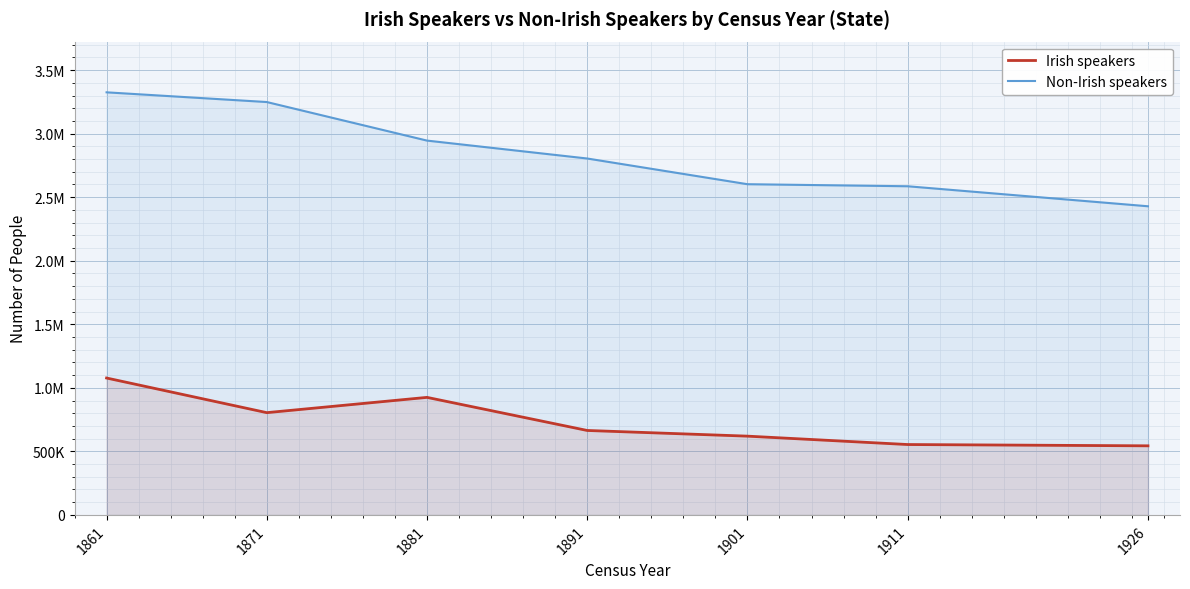

What is the sum of all Irish speakers values?

5187740